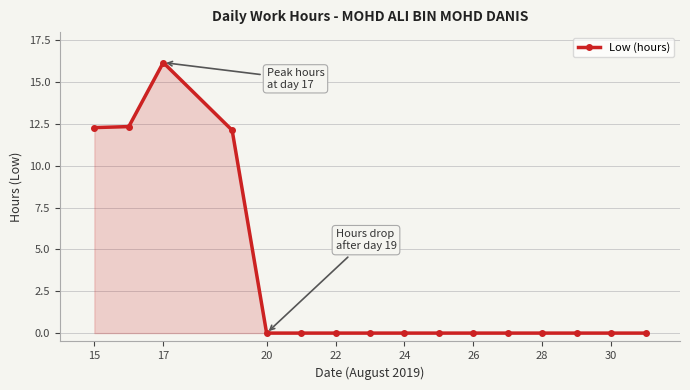

How many categories are shown in the chart?

16